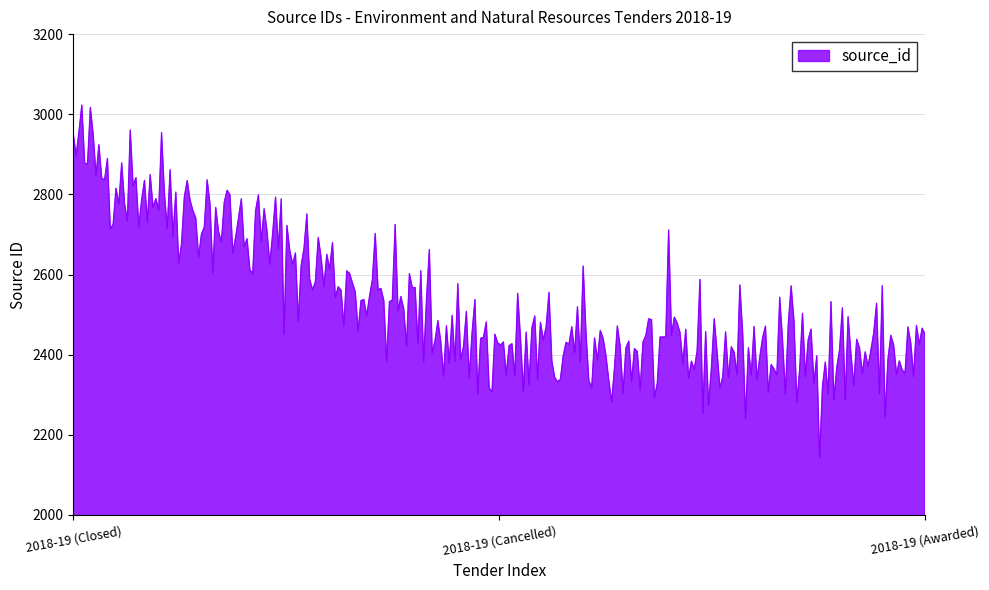

What is the maximum value shown in the chart?

3022.7